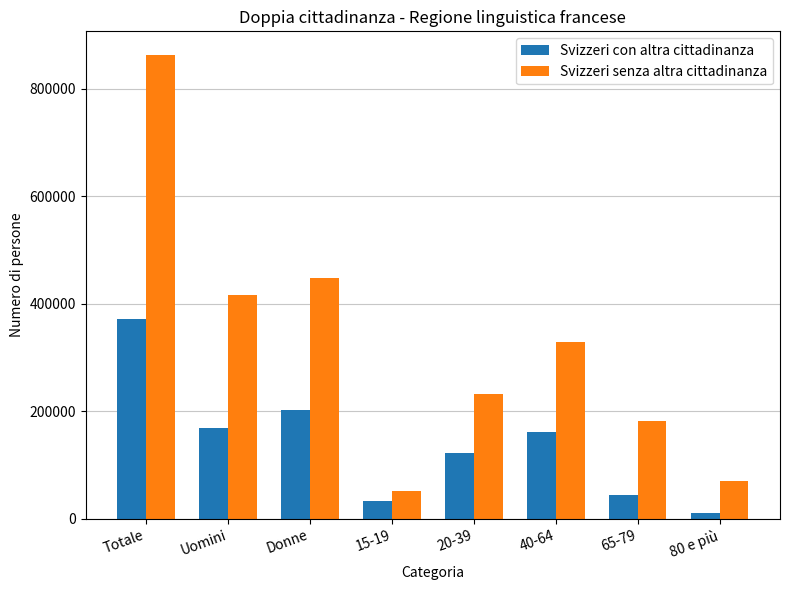

What is the sum of the Svizzeri con altra cittadinanza values at 40-64 and Totale?

531940.3